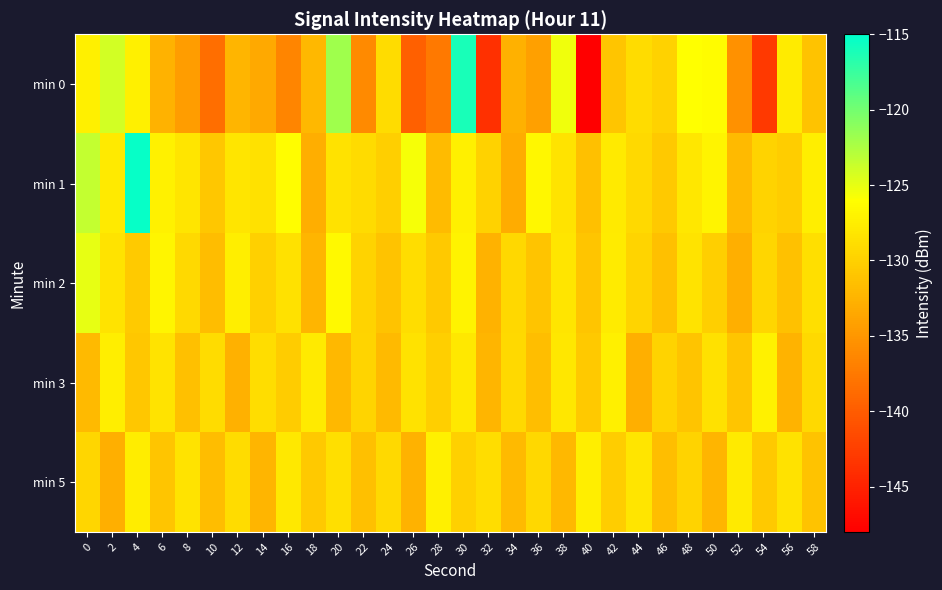

Rank the series at 4 from highest to lowest value.

min 1, min 0, min 5, min 2, min 3